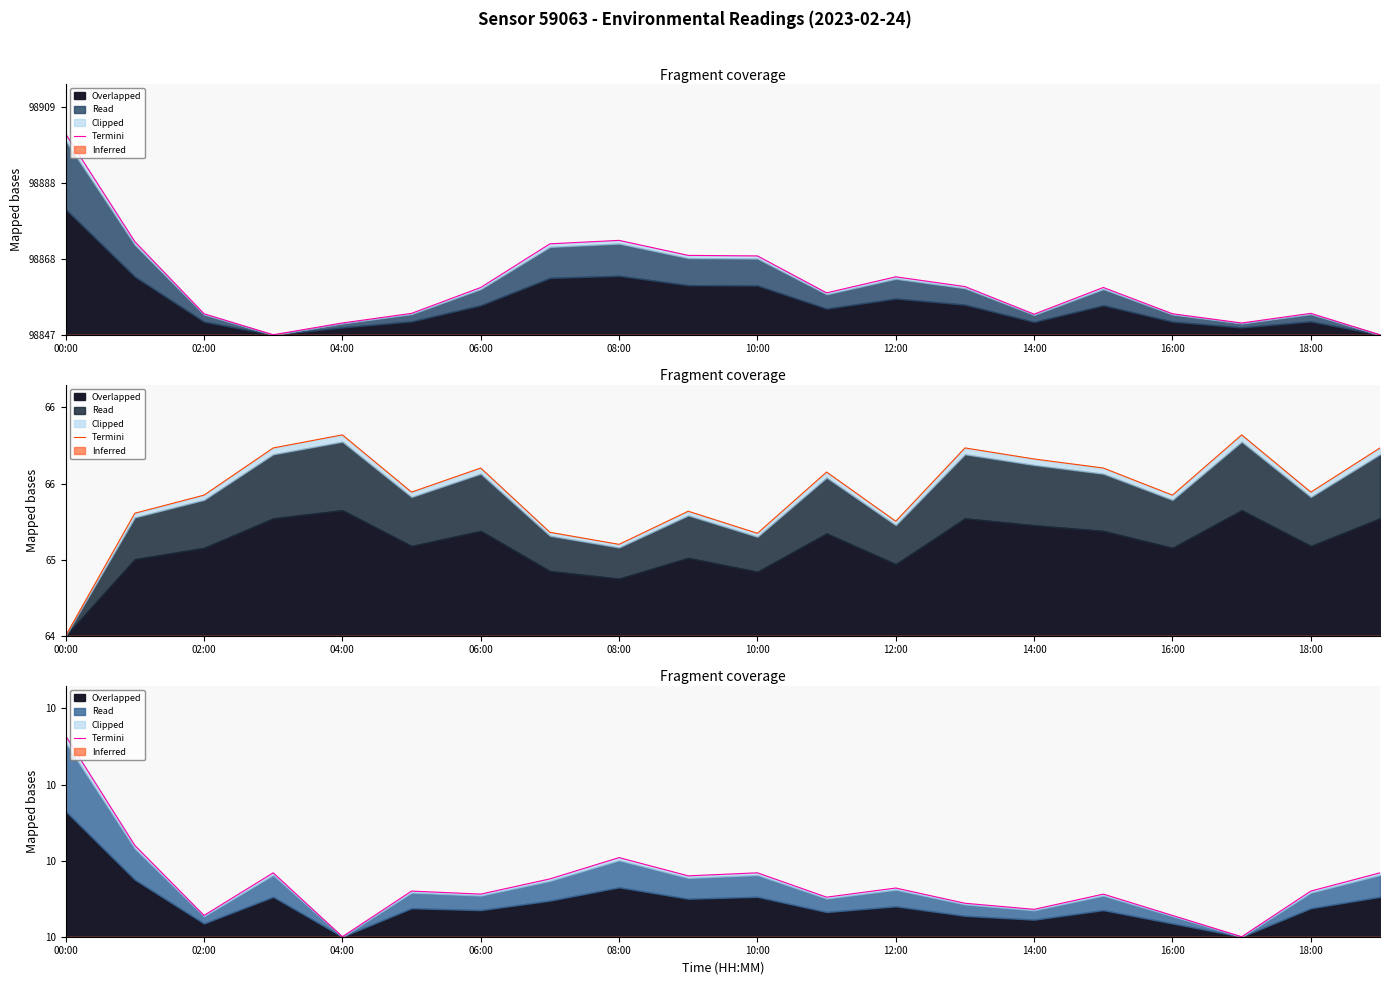

What is the change in value from 13 to 14?

-2.1